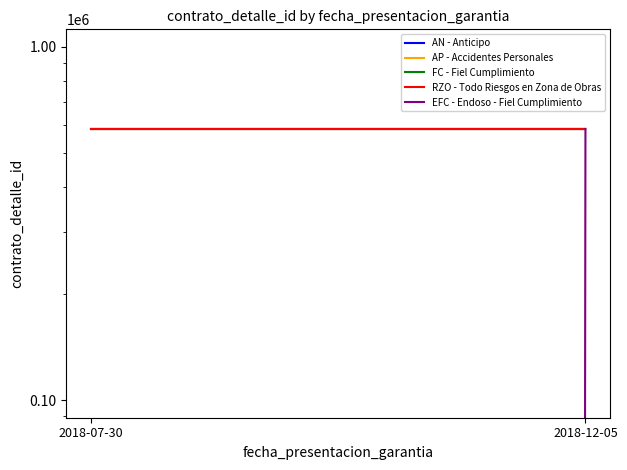

Which series has the widest spread of values?

EFC - Endoso - Fiel Cumplimiento